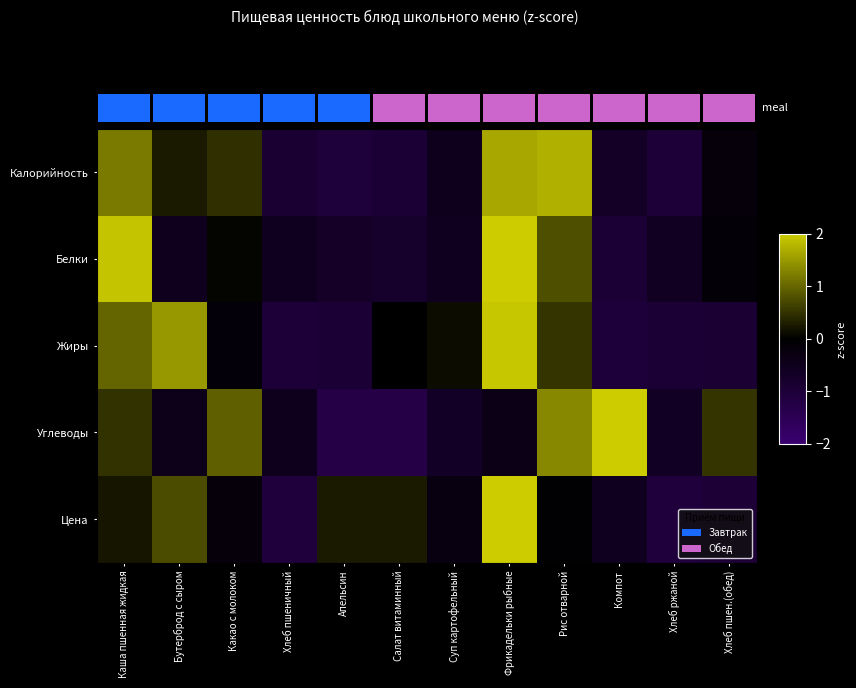

The value of Белки at Бутерброд с сыром is -0.2. True or false?

False